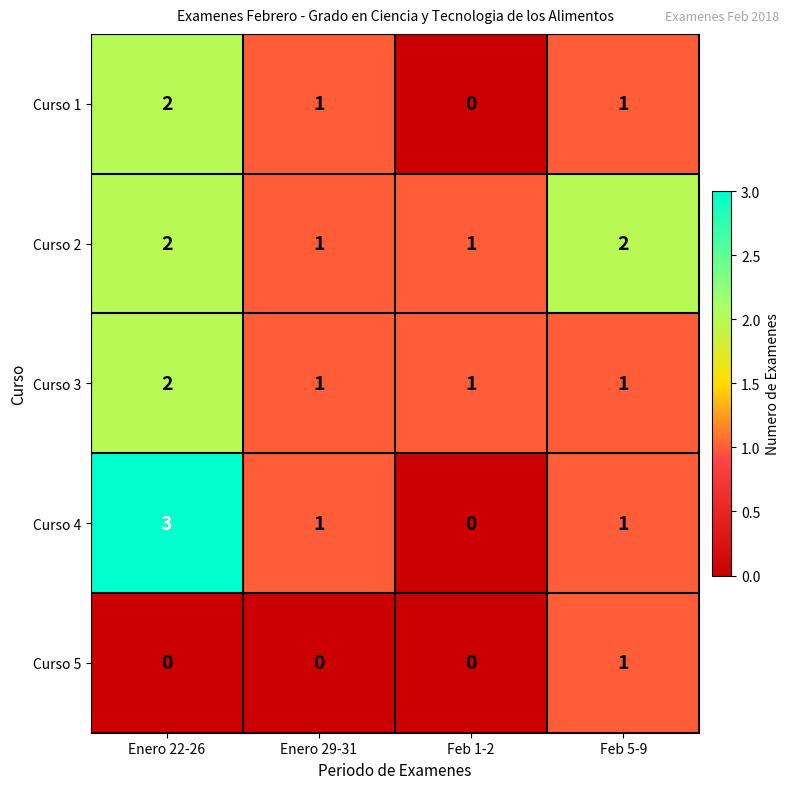

Reading left to right, transcribe all the data shown in this chart.

Curso 1: Enero 22-26=2	Enero 29-31=1	Feb 1-2=0	Feb 5-9=1
Curso 2: Enero 22-26=2	Enero 29-31=1	Feb 1-2=1	Feb 5-9=2
Curso 3: Enero 22-26=2	Enero 29-31=1	Feb 1-2=1	Feb 5-9=1
Curso 4: Enero 22-26=3	Enero 29-31=1	Feb 1-2=0	Feb 5-9=1
Curso 5: Enero 22-26=0	Enero 29-31=0	Feb 1-2=0	Feb 5-9=1